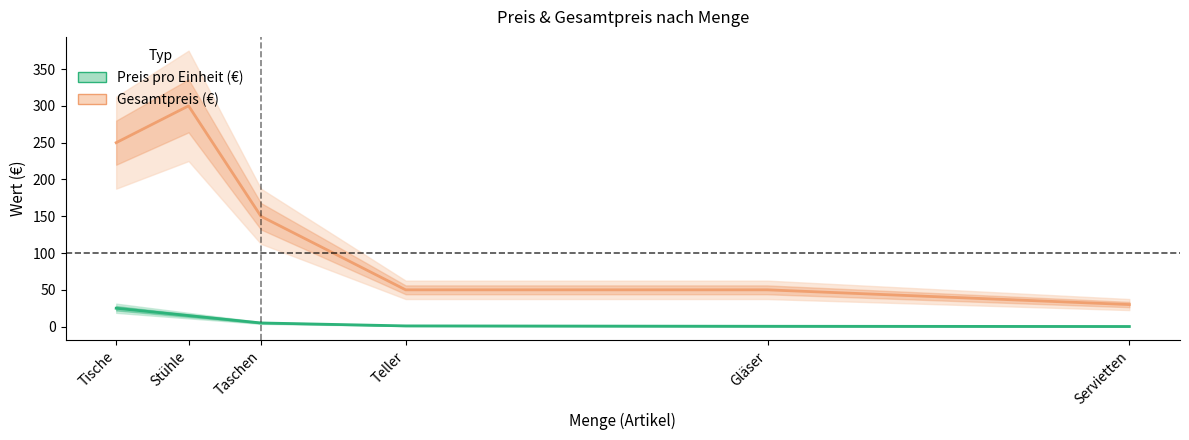

At how many categories does at least one series exceed 146?

3